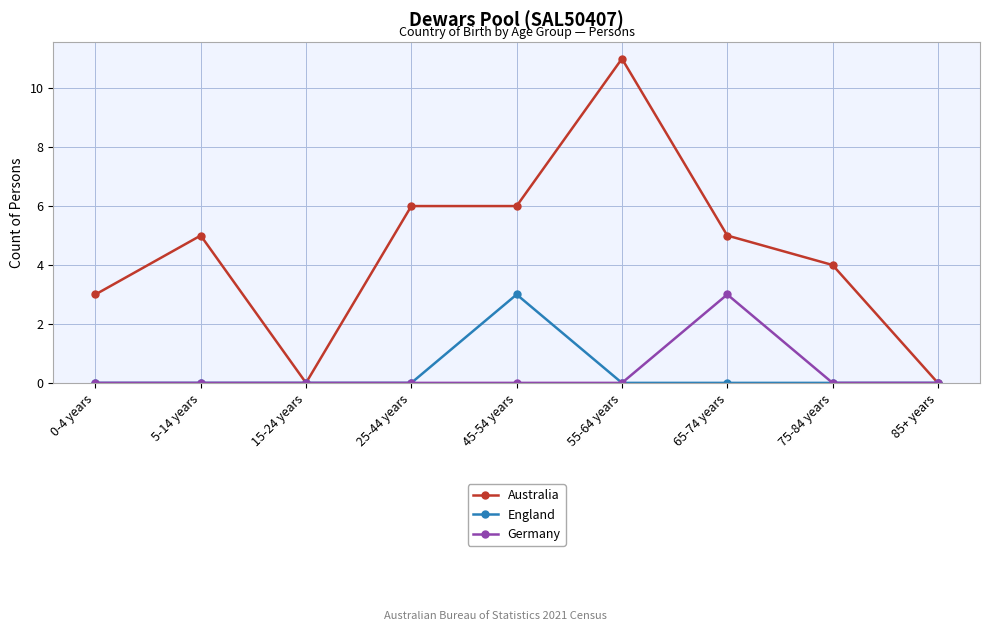

Which series has the widest spread of values?

Australia